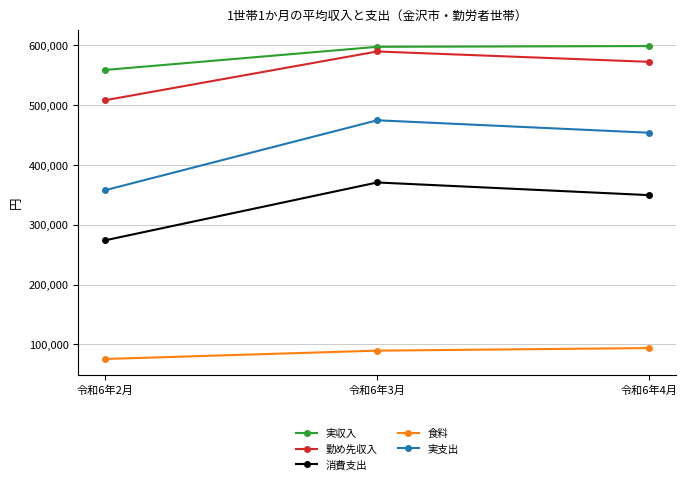

Count the number of categories in the chart.

3